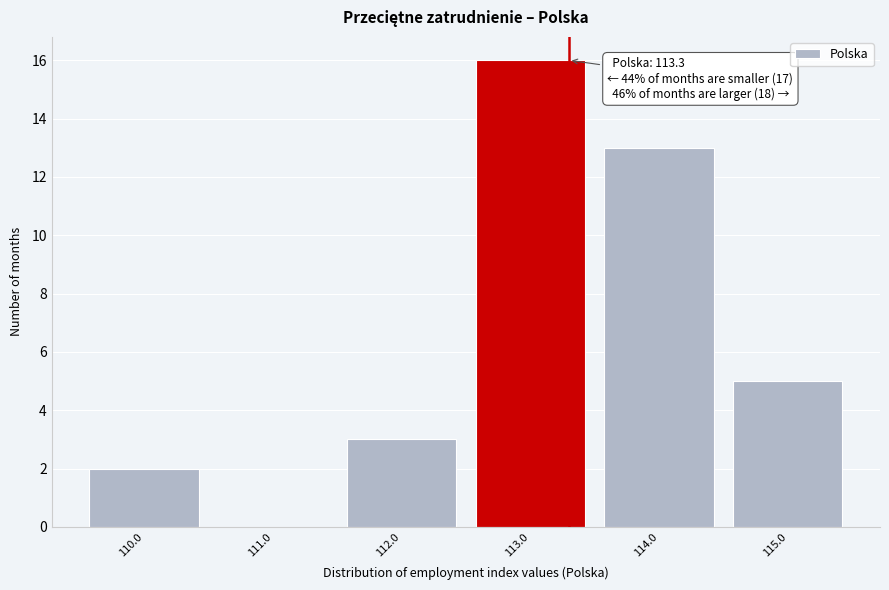

Over which range of the x-axis is the bar tallest?

112.5 to 113.5